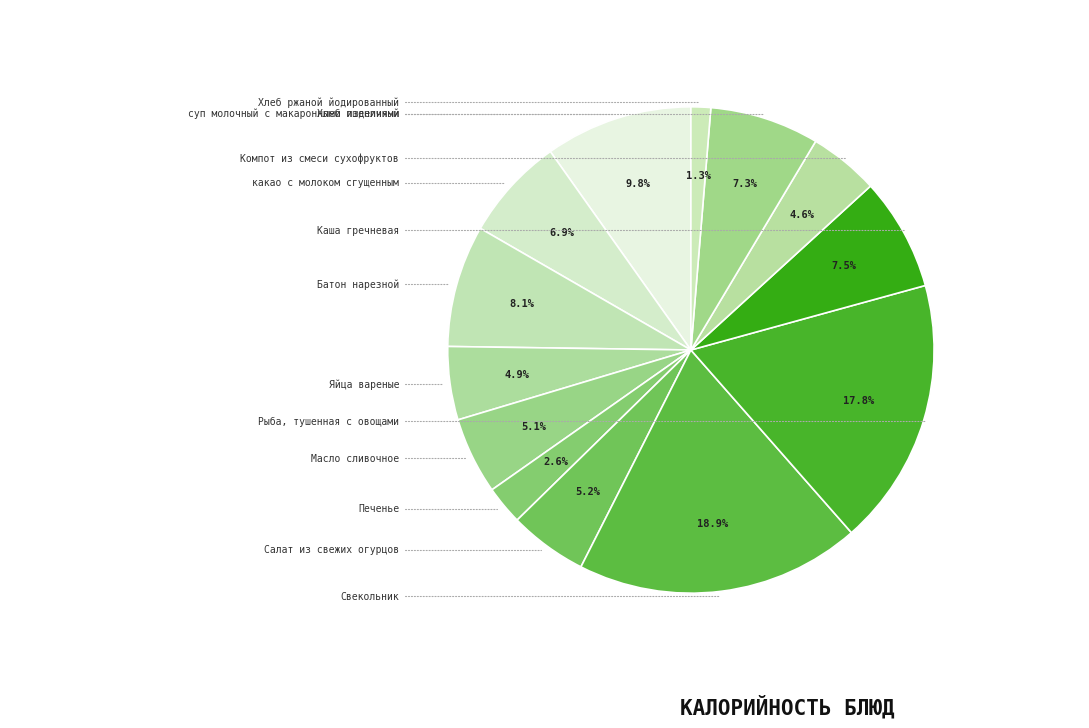

How many segments does this pie chart have?

13